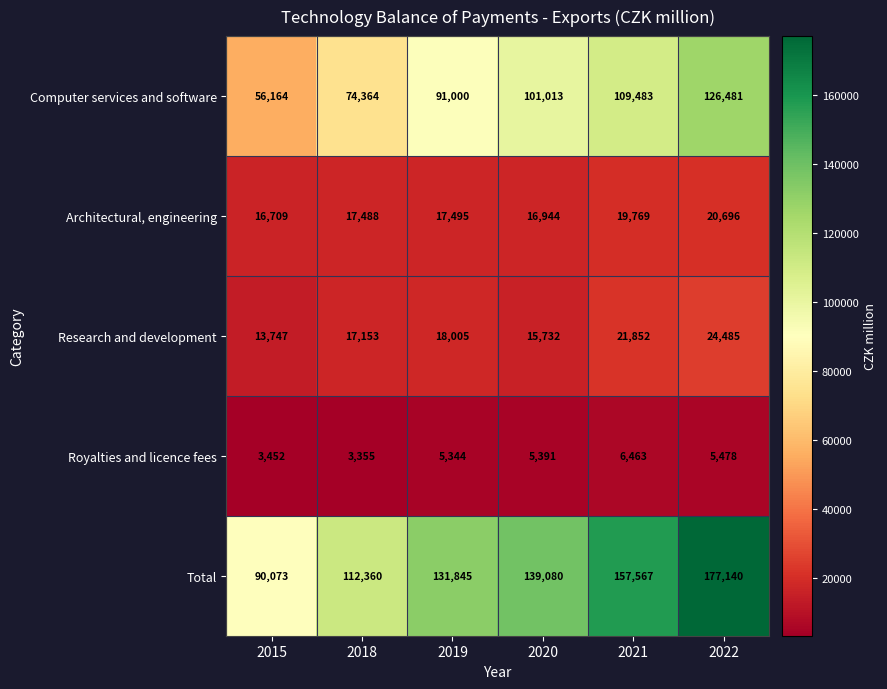

What is the average value of the Royalties and licence fees series?

4914